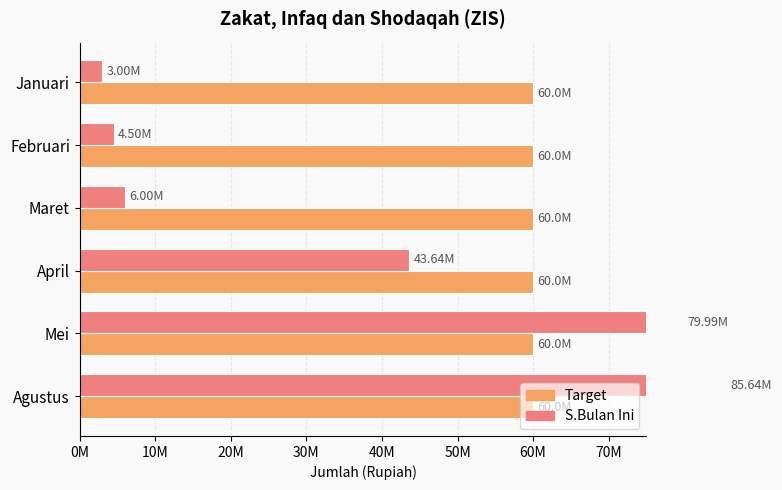

How many bars are there in each group?

2